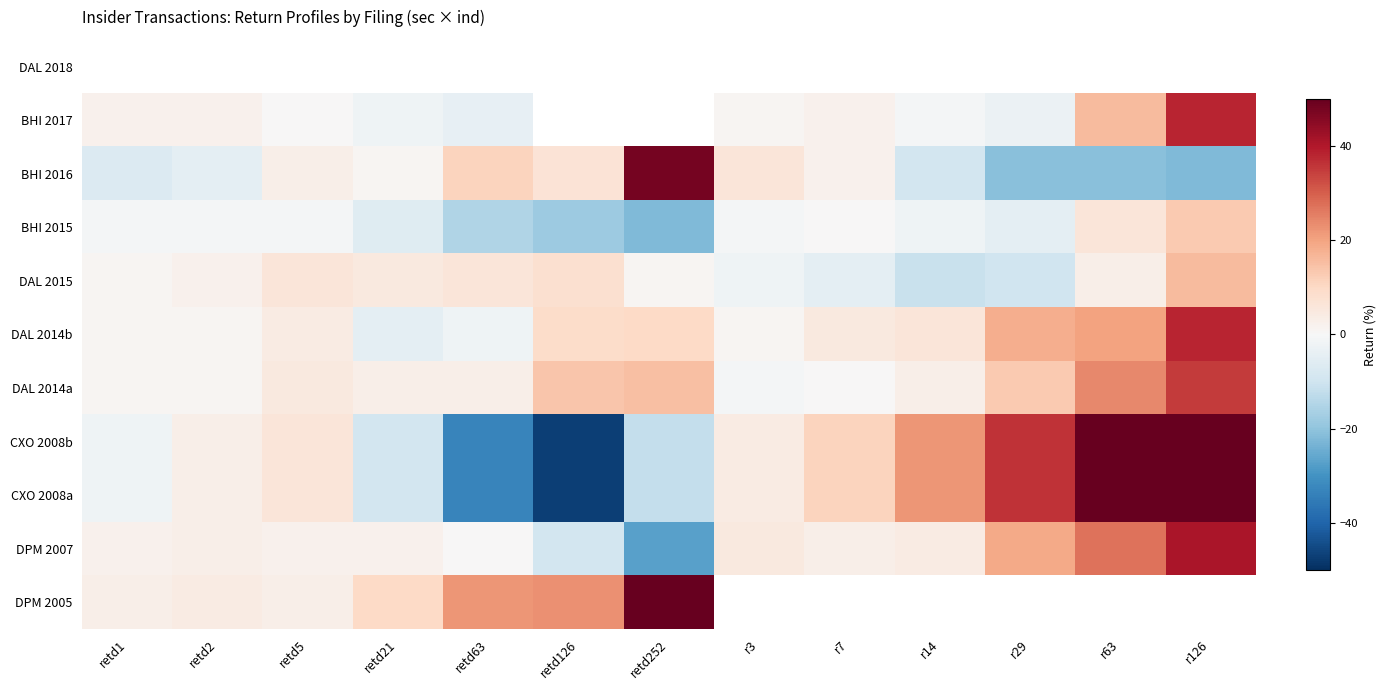

The BHI 2016 series shows 1.8 at retd21. True or false?

False